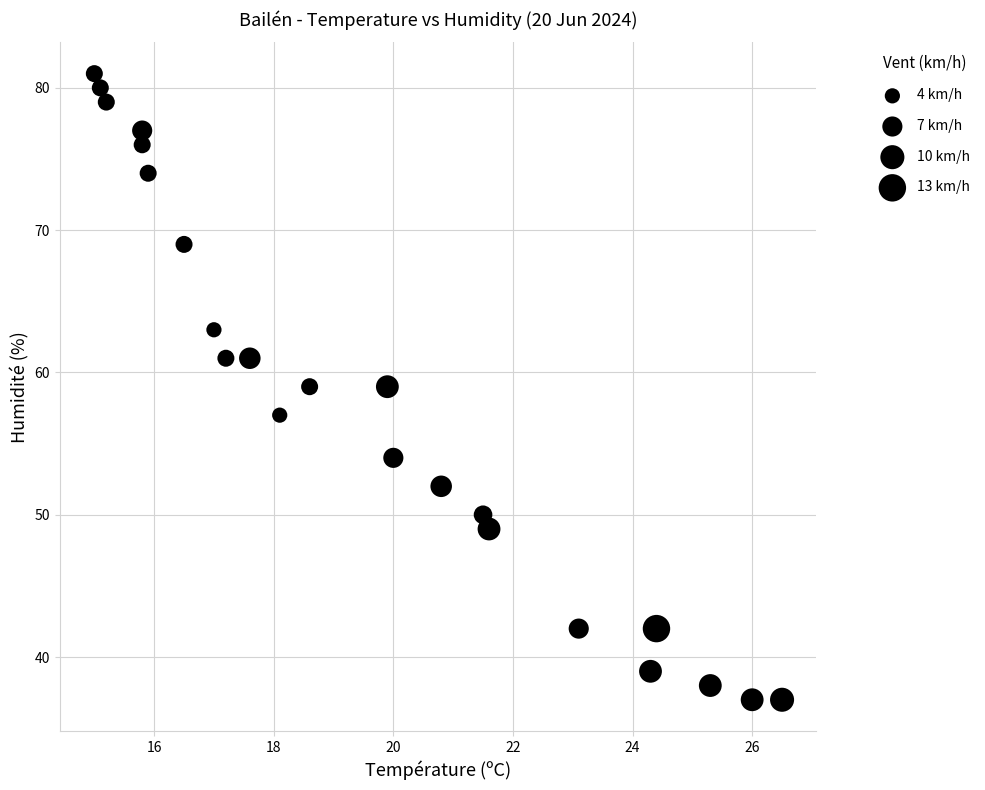

What is the range of Y values (max minus min)?

44